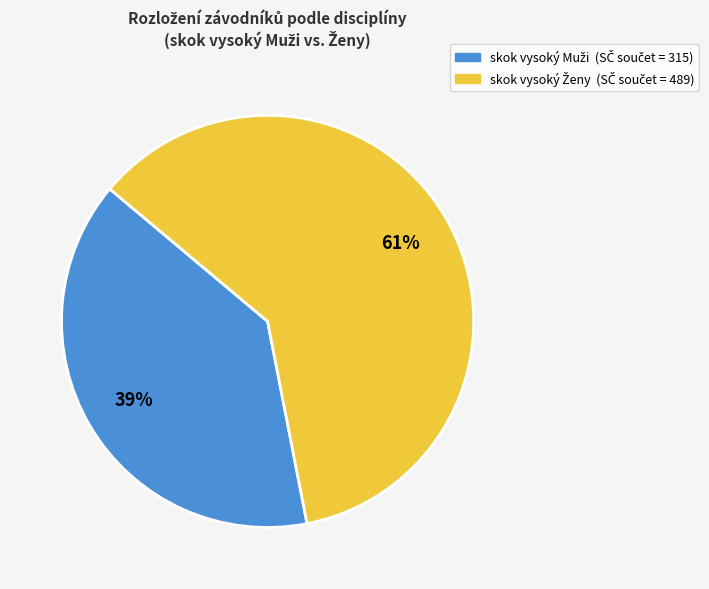

Is there any slice that represents more than half of the pie?

Yes